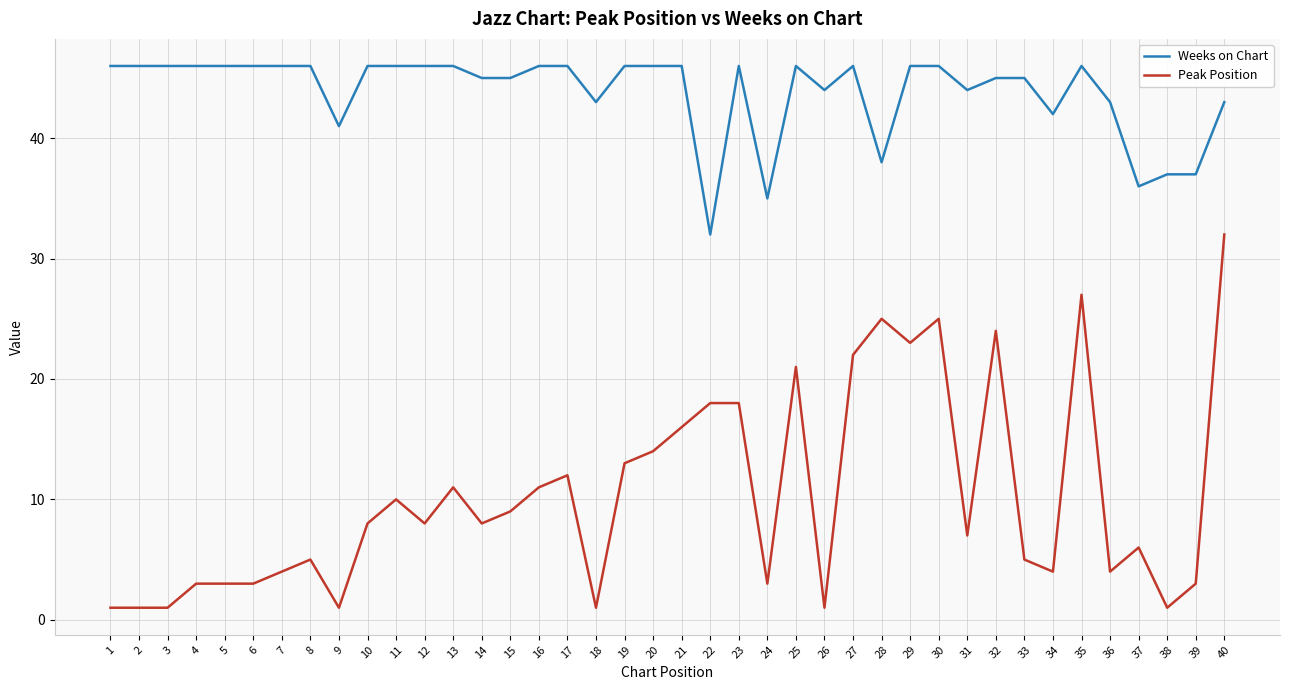

What is the total value across all series at 12?

54